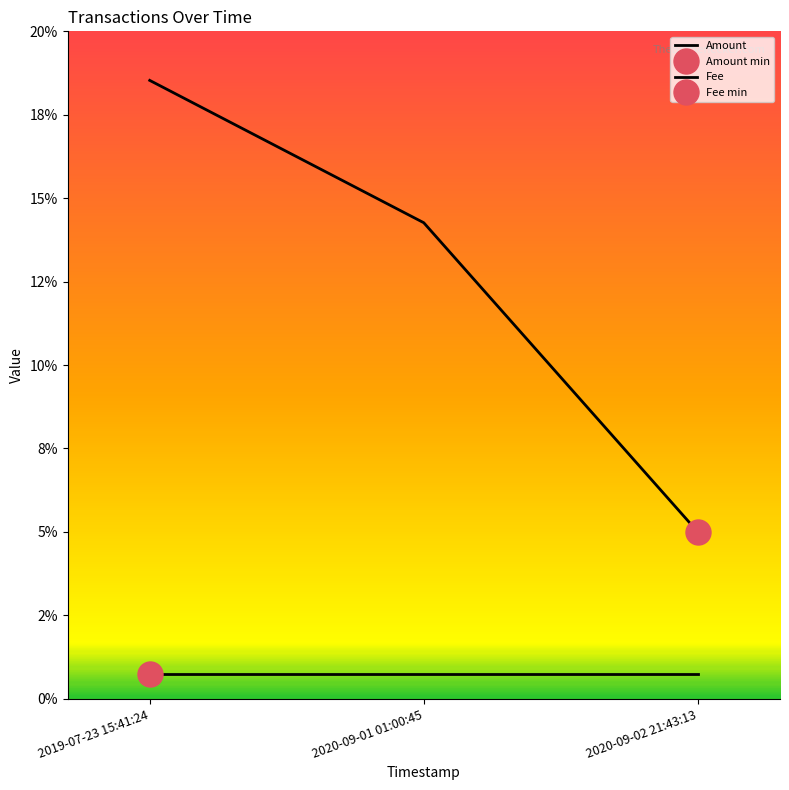

At which category does the chart reach its peak across all series?

2019-07-23 15:41:24